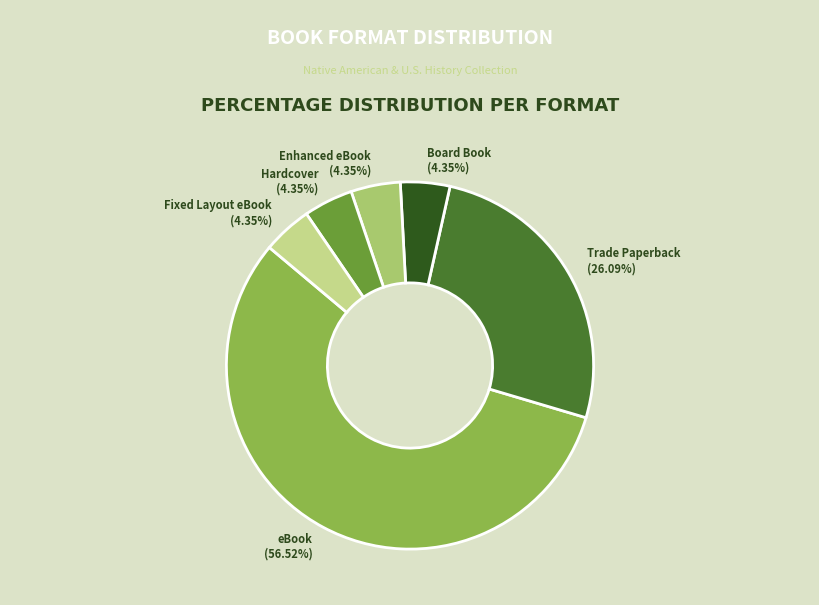

How many segments does this pie chart have?

6